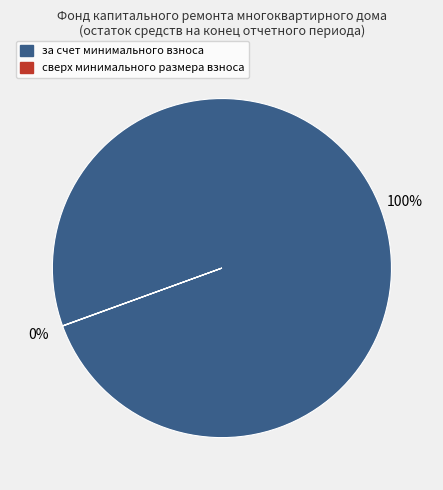

Is it true that за счет минимального взноса is 100% of the pie?

True